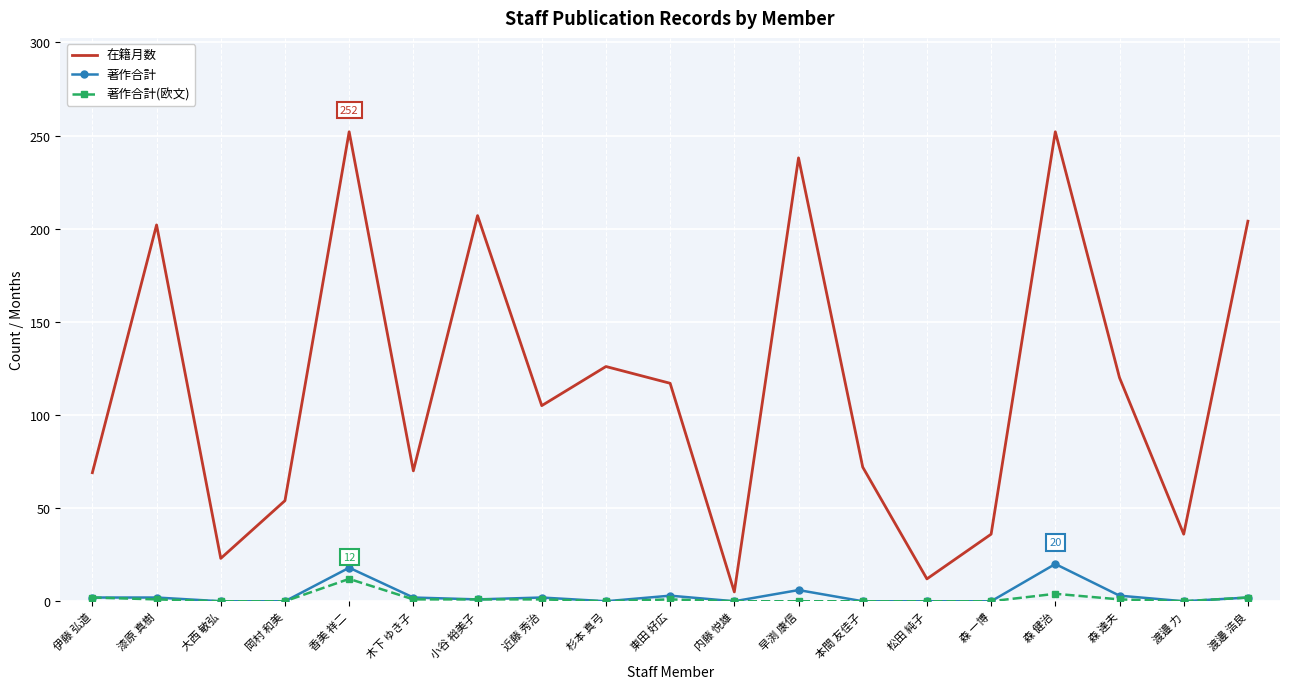

What is the greatest value displayed?

252